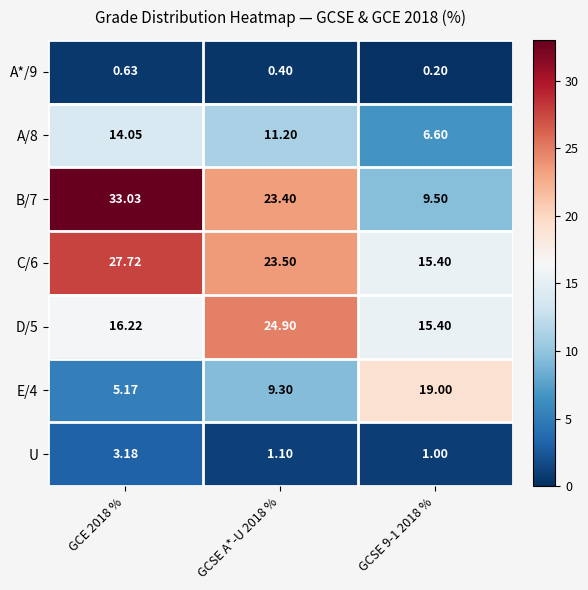

Is the value of B/7 at GCSE 9-1 2018 % greater than the value of D/5 at GCSE 9-1 2018 %?

No